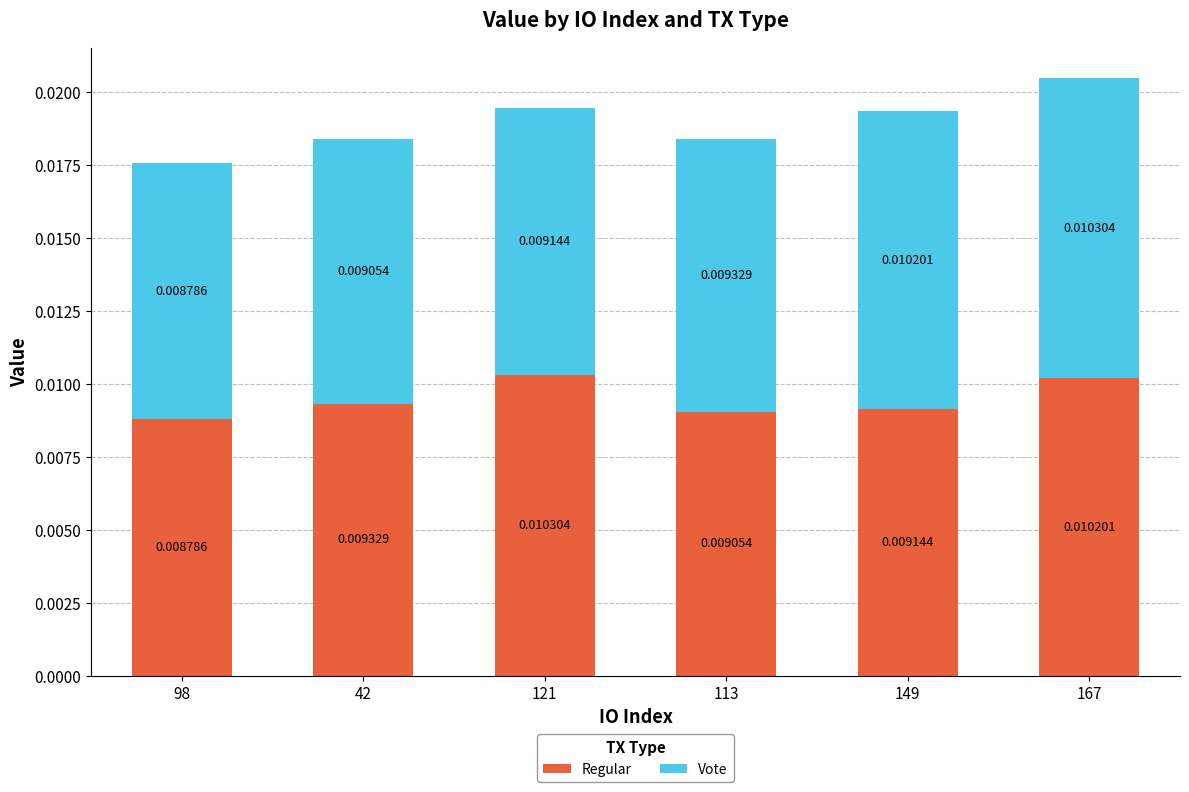

List the labels in order of Regular value, largest first.

121, 167, 42, 149, 113, 98